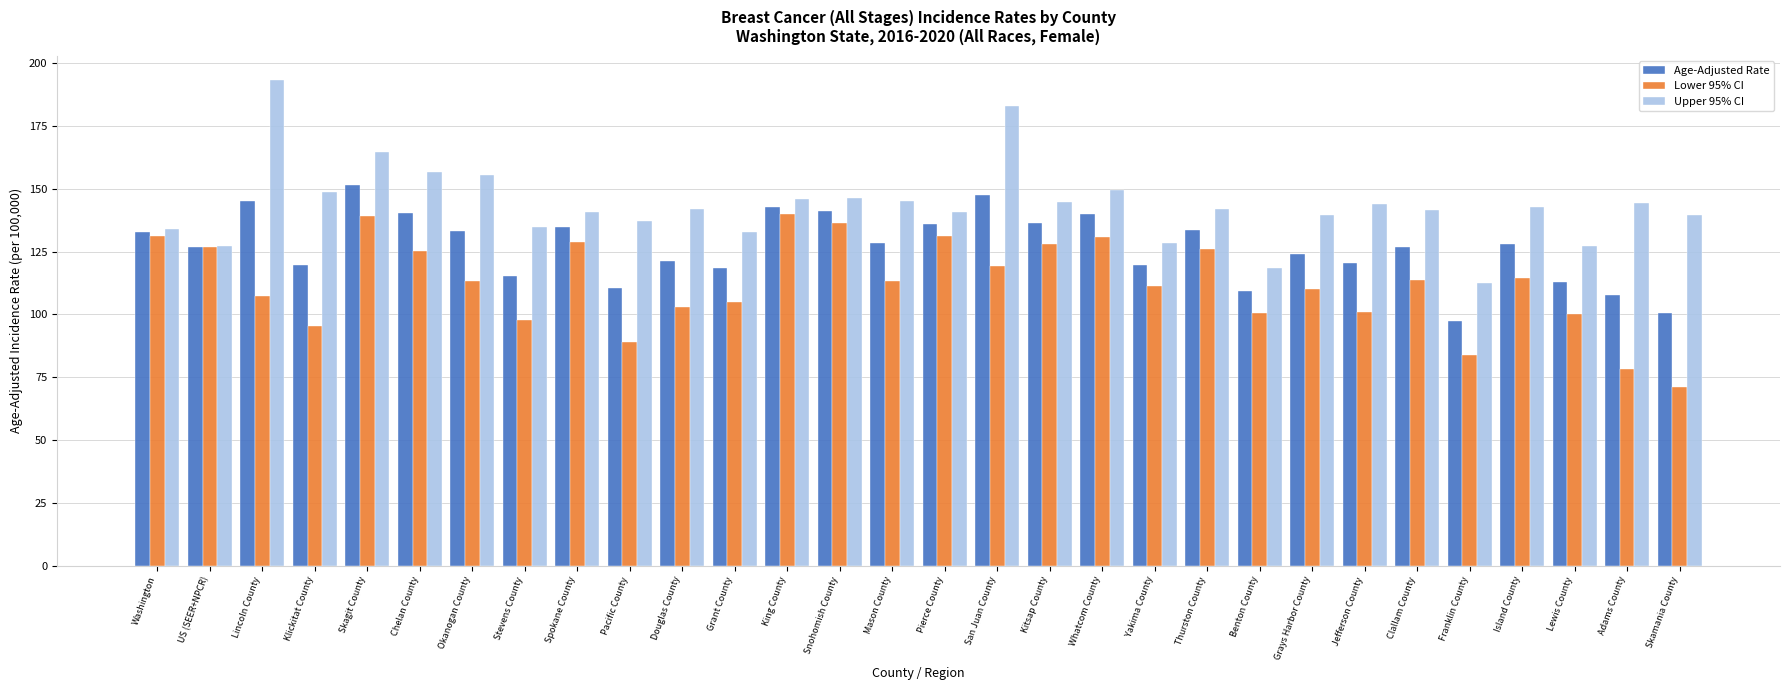

Rank the series by their maximum value, from highest to lowest.

Upper 95% CI, Age-Adjusted Rate, Lower 95% CI